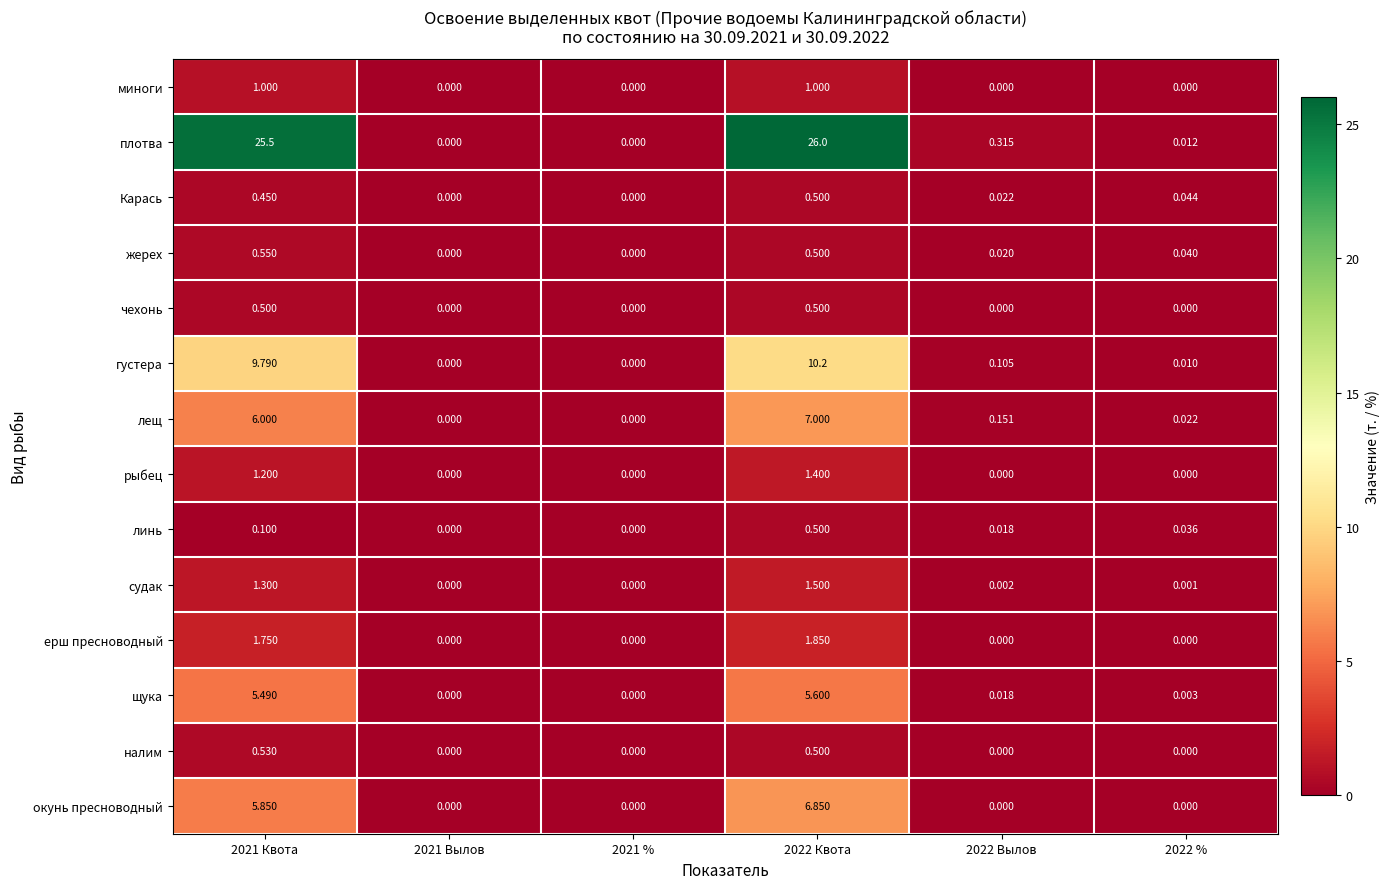

How many positive values does the ерш пресноводный series have?

2